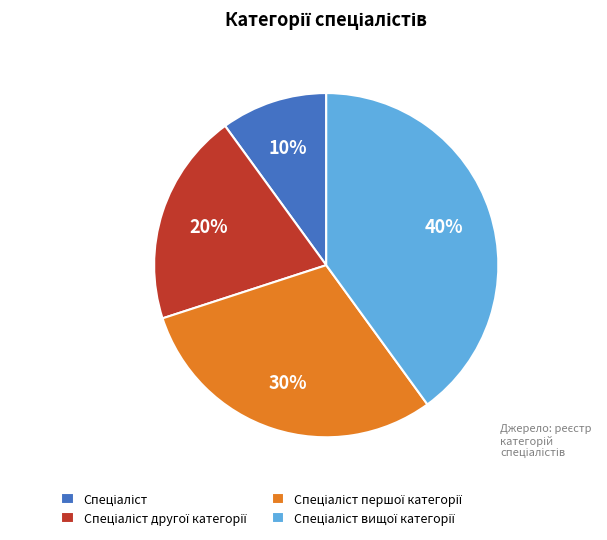

Is there any slice that represents more than half of the pie?

No